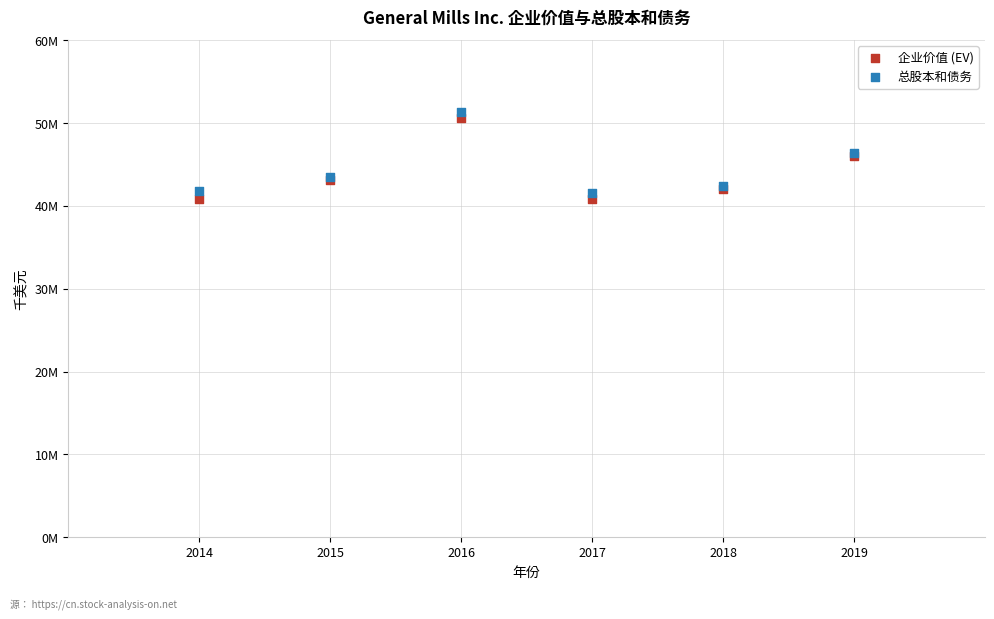

Which series reaches the minimum Y coordinate?

企业价值 (EV)